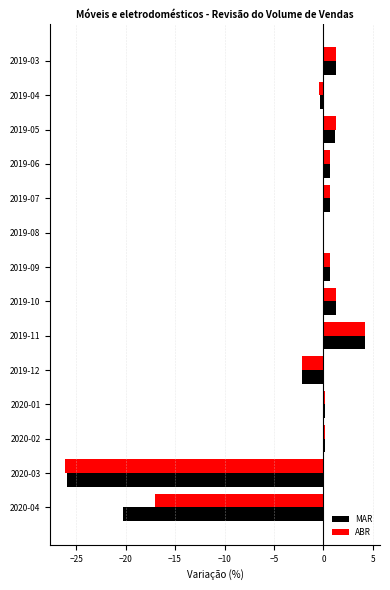

Which series has the largest range (max minus min)?

ABR